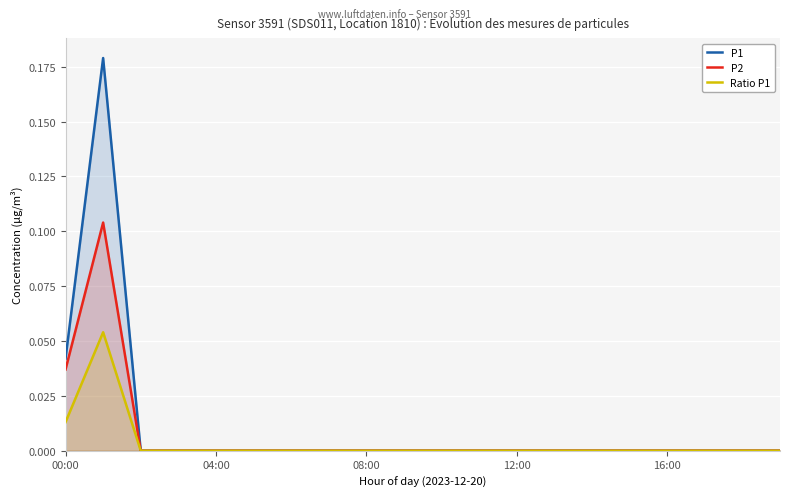

Reading left to right, extract all data points from this chart.

P1: 0.0	0.2	0.0	0.0	0.0	0.0	0.0	0.0	0.0	0.0	0.0	0.0	0.0	0.0	0.0	0.0	0.0	0.0	0.0	0.0
P2: 0.0	0.1	0.0	0.0	0.0	0.0	0.0	0.0	0.0	0.0	0.0	0.0	0.0	0.0	0.0	0.0	0.0	0.0	0.0	0.0
Ratio P1: 0.0	0.1	0.0	0.0	0.0	0.0	0.0	0.0	0.0	0.0	0.0	0.0	0.0	0.0	0.0	0.0	0.0	0.0	0.0	0.0